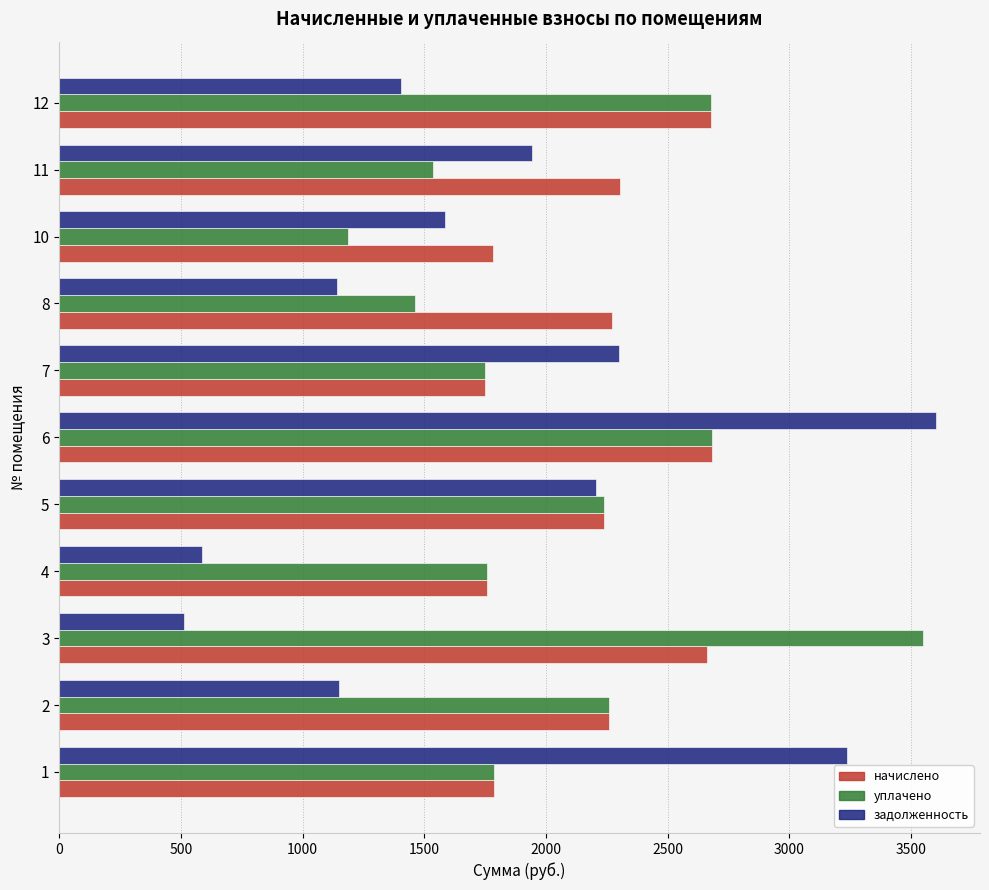

Which category has the lowest value in the задолженность series?

3